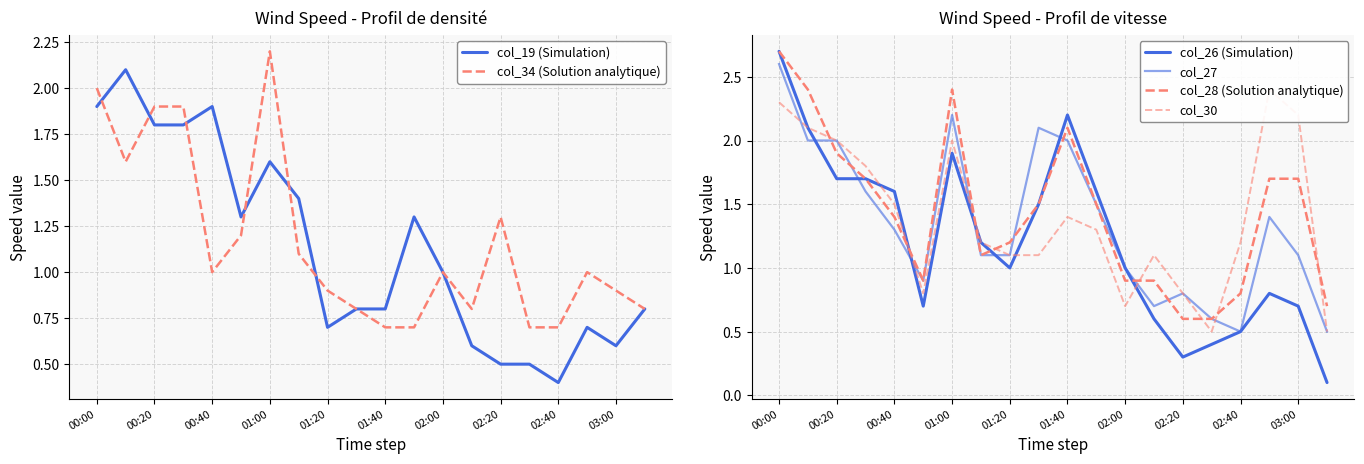

The value of col_19 (Simulation) at 00:40 is 0.9. True or false?

False